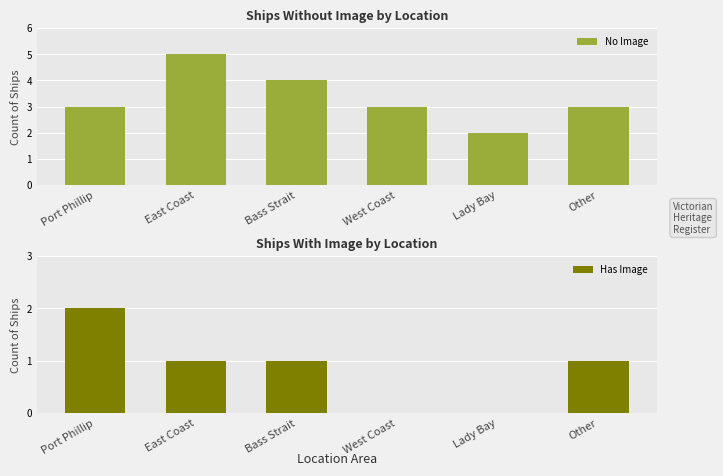

Between Bass Strait and Port Phillip, which is larger?

Bass Strait